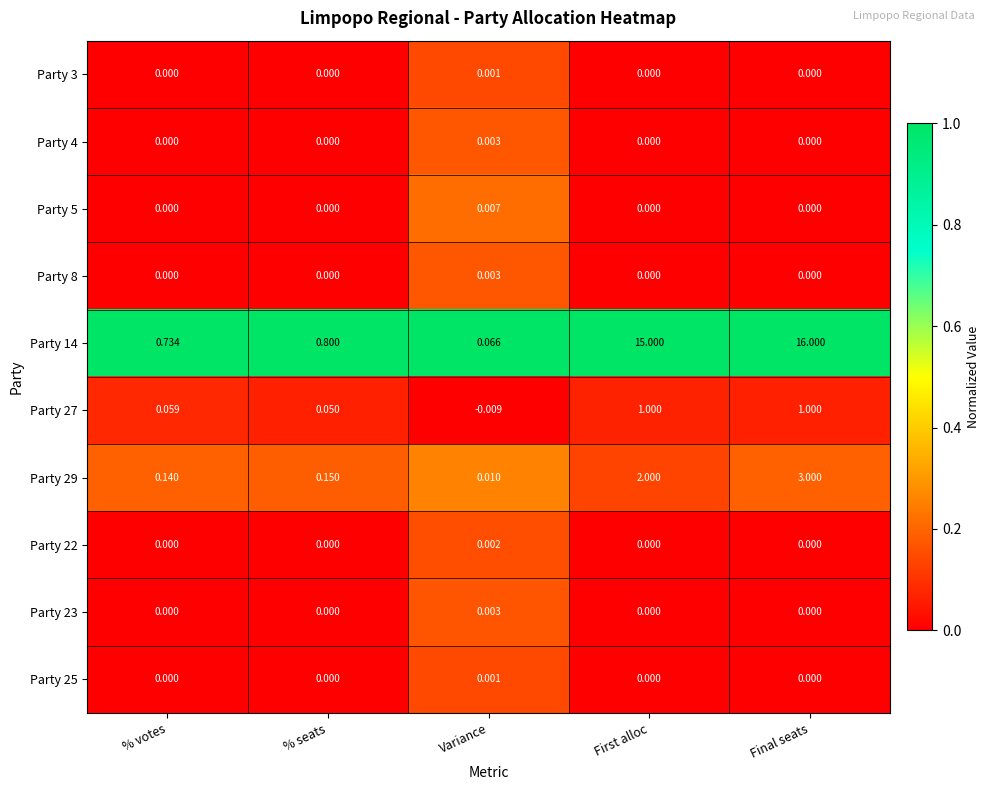

Which label corresponds to the largest value in the chart?

Final seats